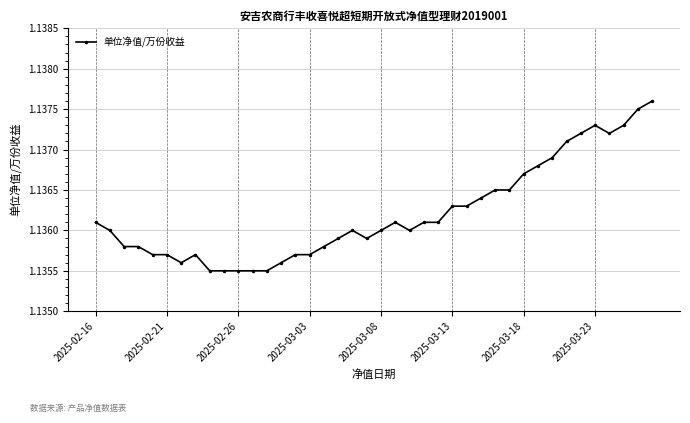

What is the sum of all values?

45.4